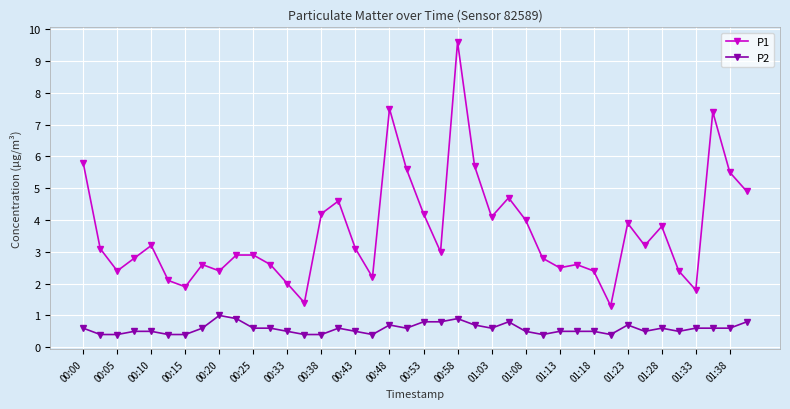

How many data points does each series have?

40